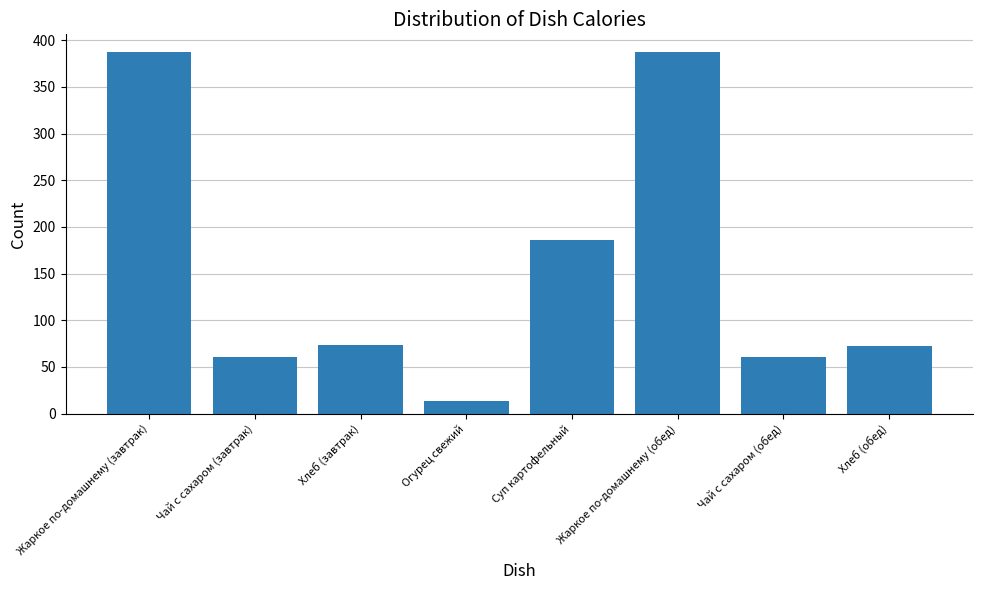

Are the bars horizontal?

No